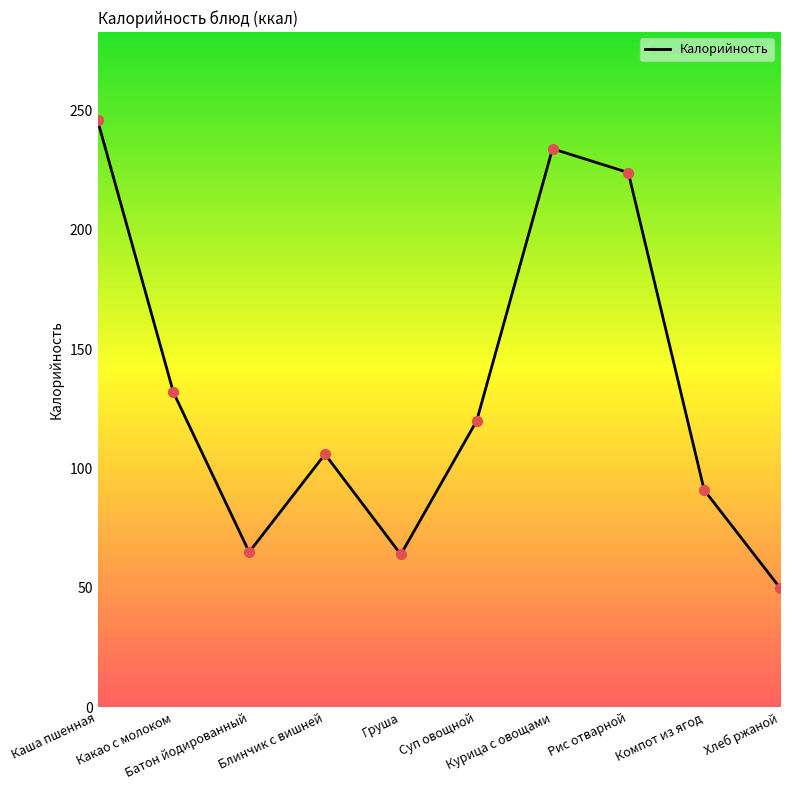

Approximately how many times larger is the value at Какао с молоком compared to Курица с овощами?

0.6